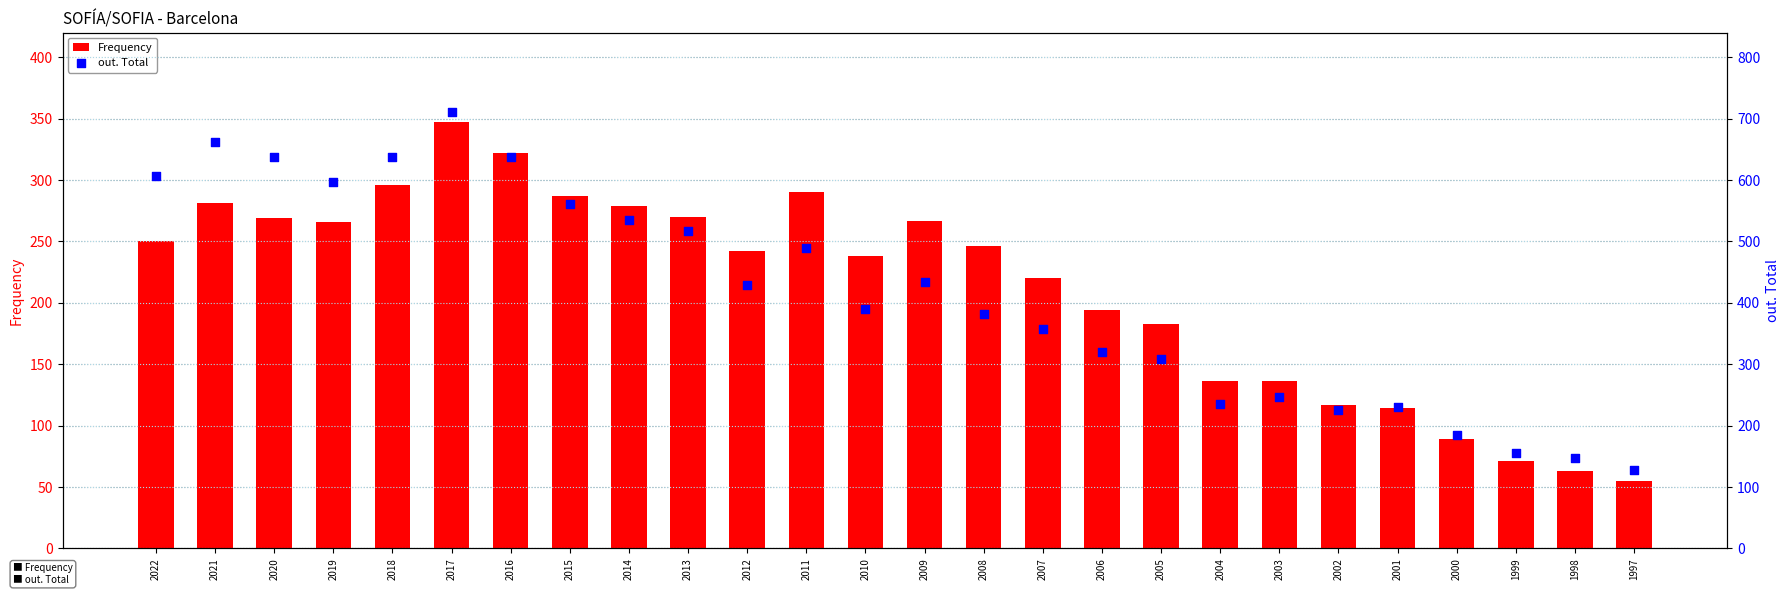

At how many categories does at least one series exceed 540?

8